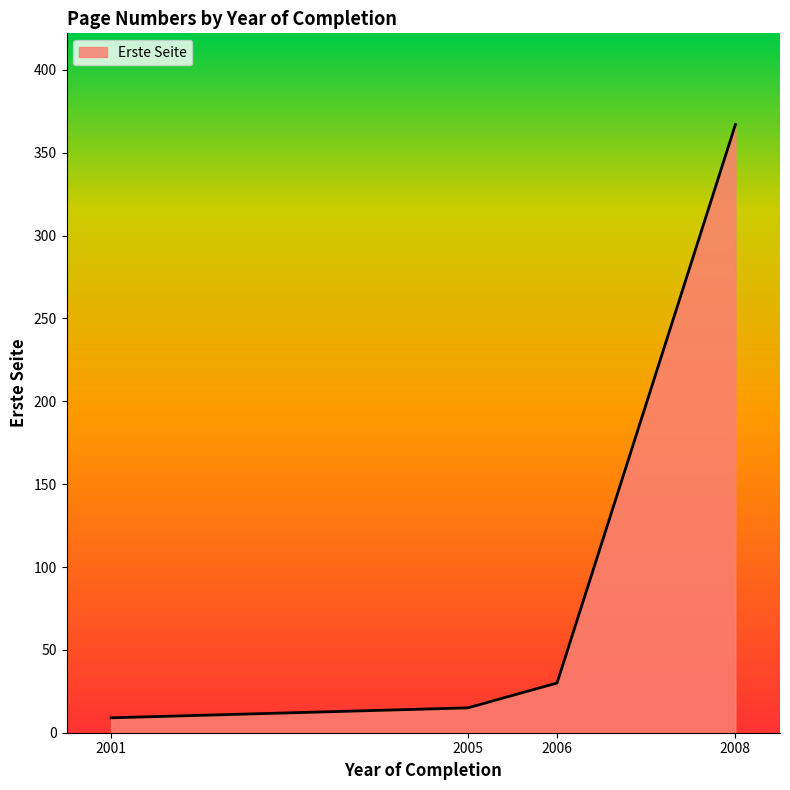

True or false: the data has more than 1 interior local peaks.

False